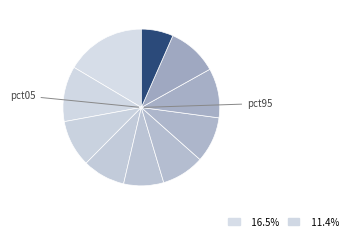

How many segments does this pie chart have?

10